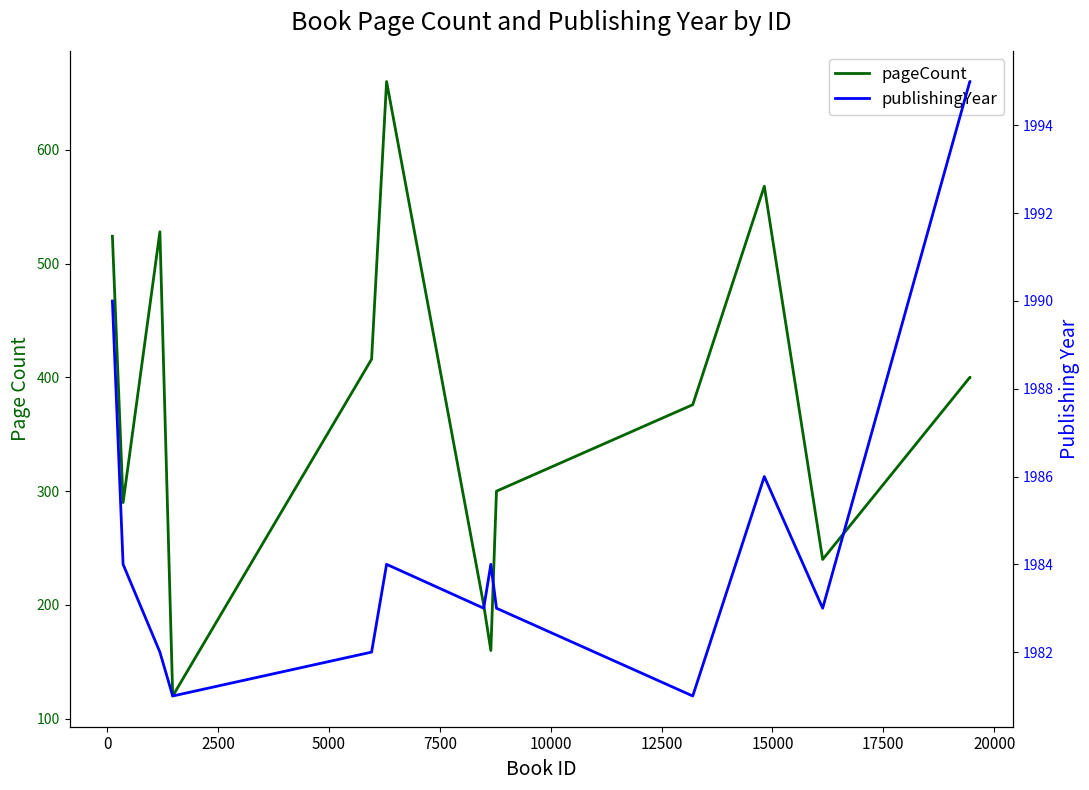

At 0, list the series in order from smallest to largest.

pageCount, publishingYear